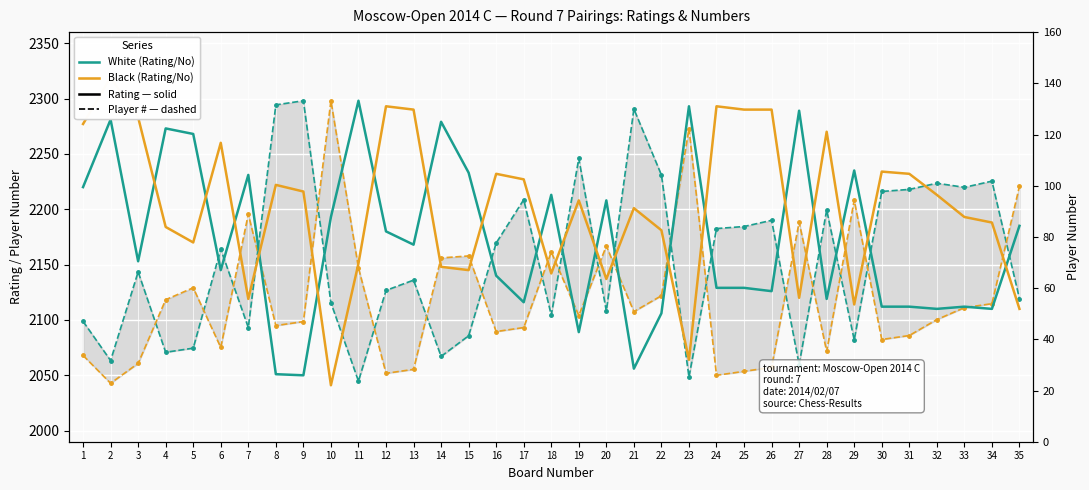

True or false: Black Rating (solid) and White Rating (solid) cross at least once.

True